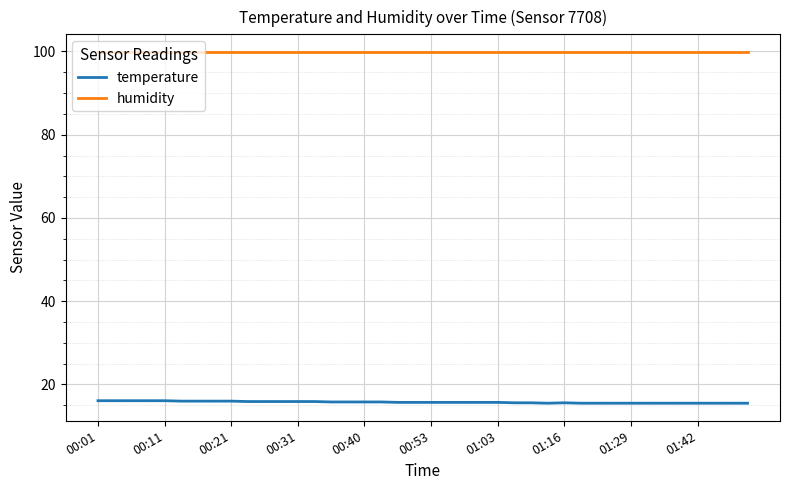

List the series in order of their peak value, highest first.

humidity, temperature